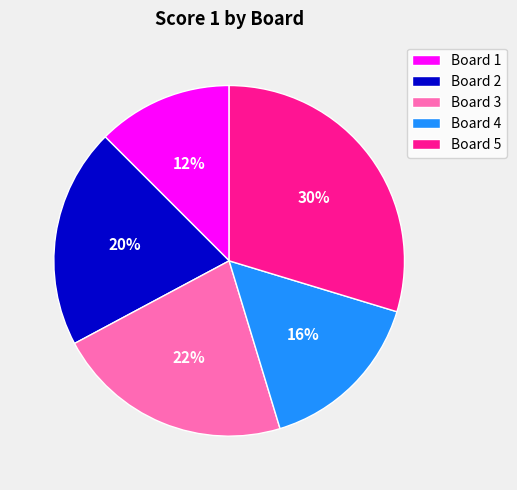

Does any single category account for the majority?

No